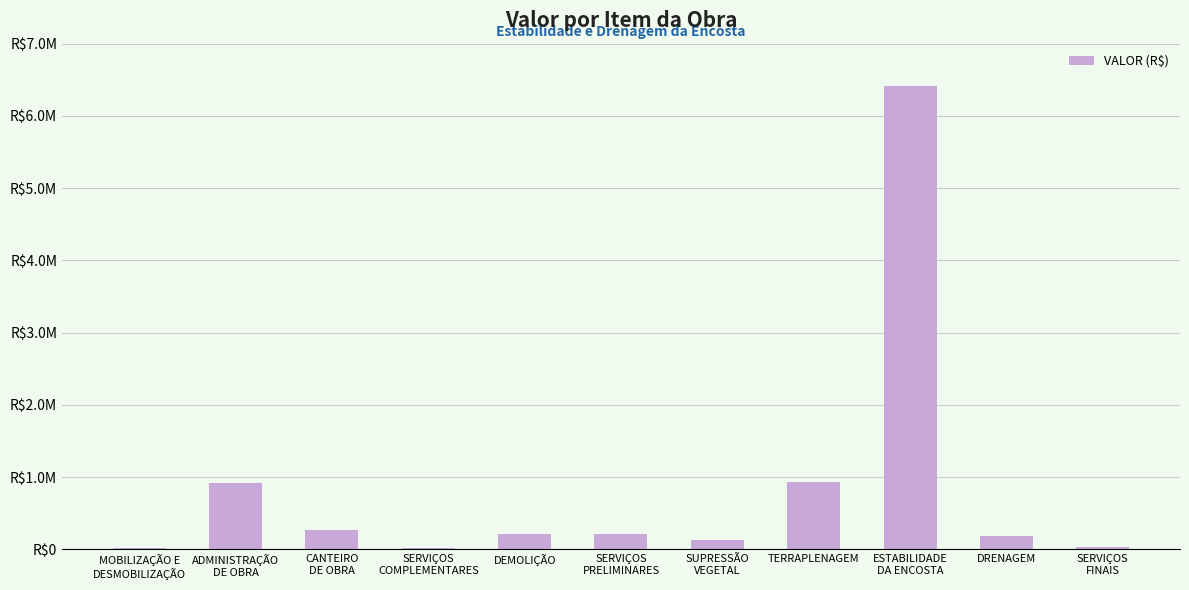

The value at SUPRESSÃO
VEGETAL is 226968.2. True or false?

False